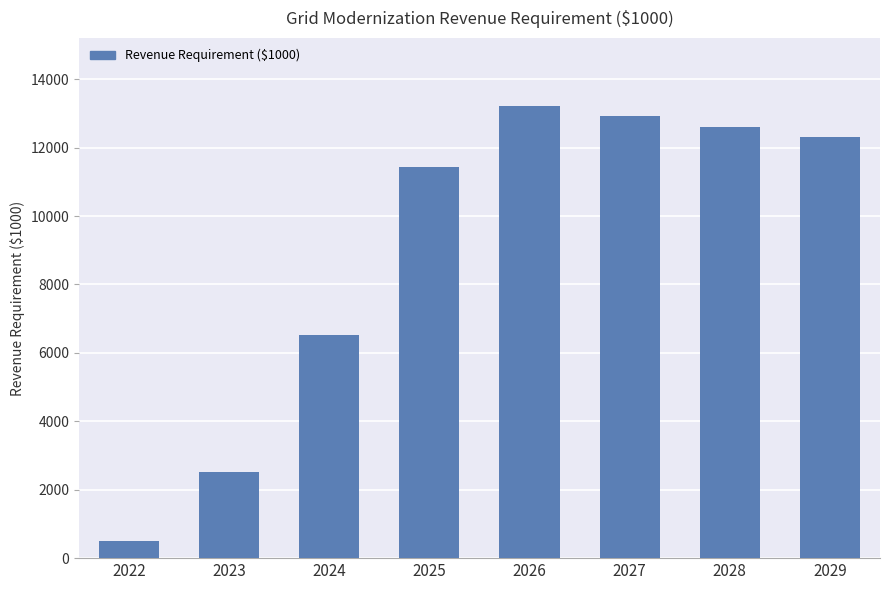

What is the average value?

9008.7